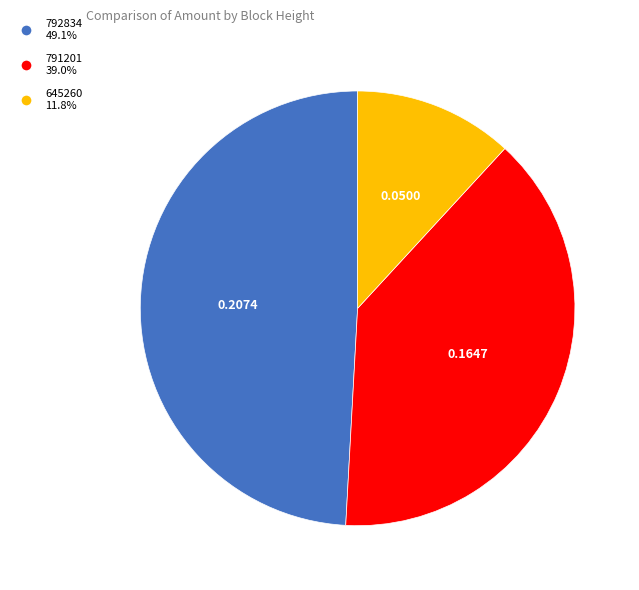

Does 645260 represent more than half of the total?

No